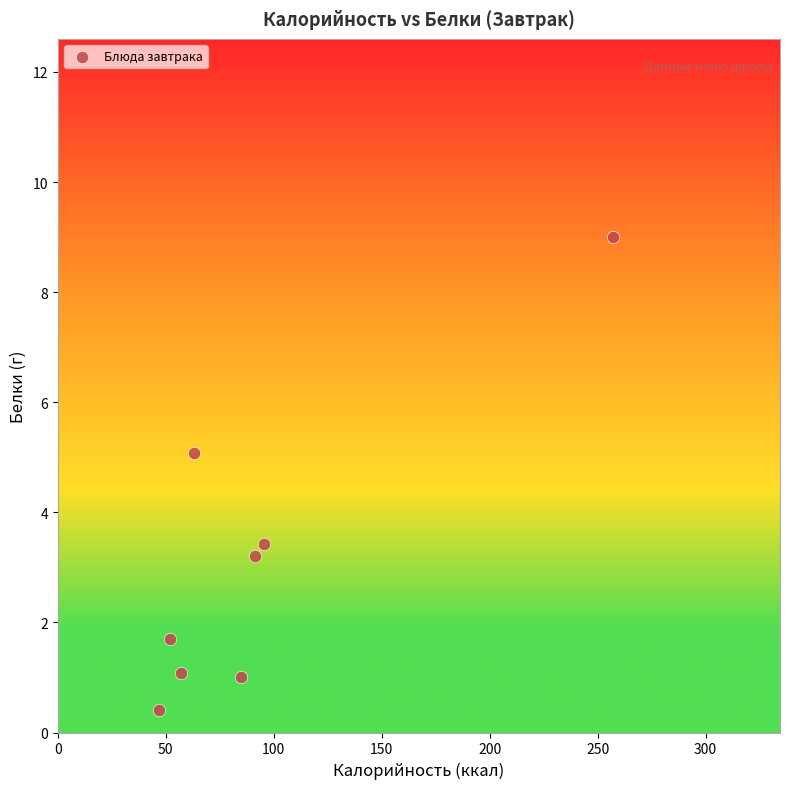

What Y value in the scatter plot is closest to 4?

3.4